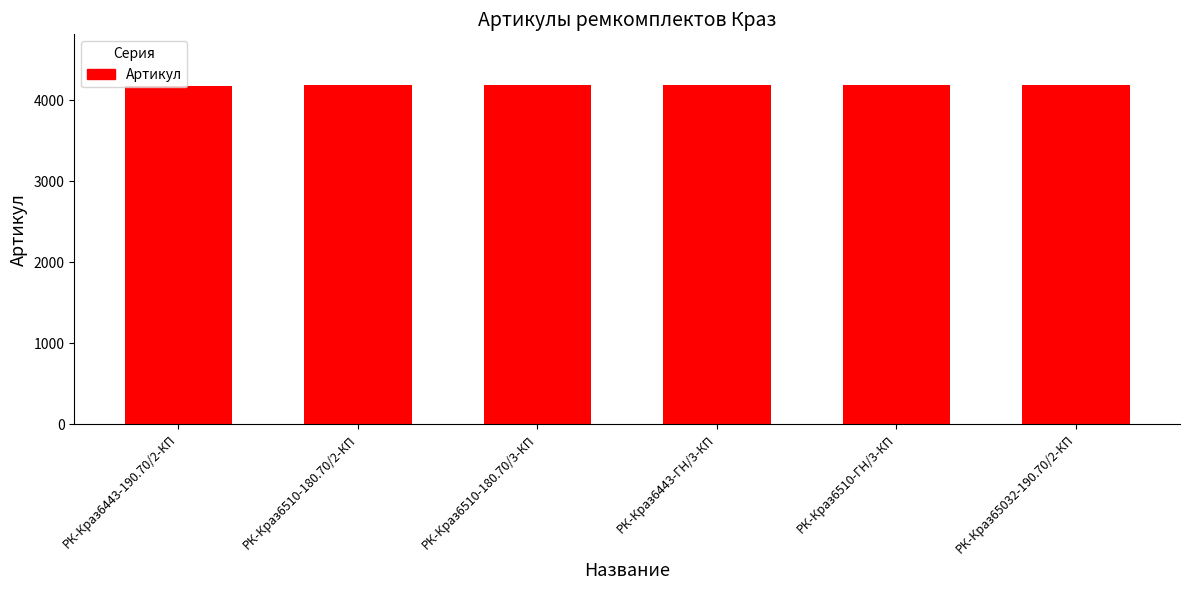

What is the ratio of the value at РК-Краз6510-180.70/3-КП to the value at РК-Краз6443-ГН/3-КП?

1.0